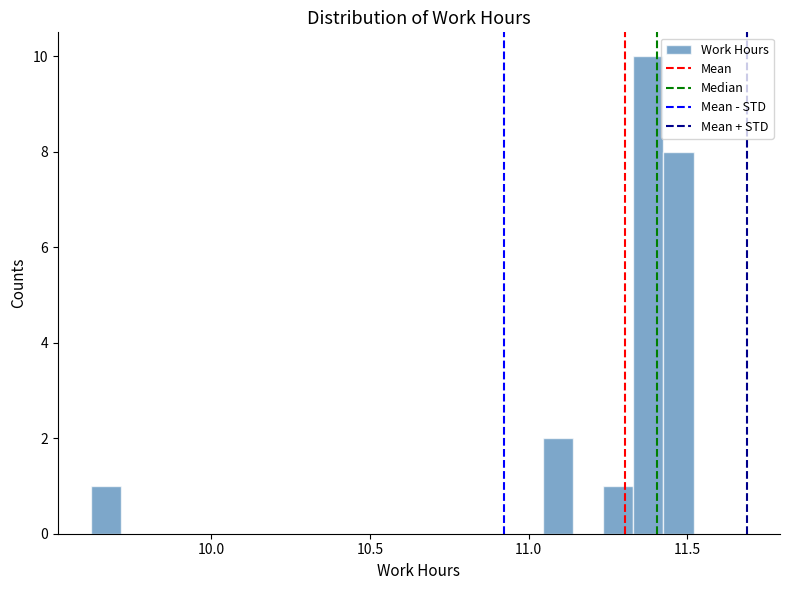

Read against the x-axis, roughly where is the centre of the tallest bar?

11.40